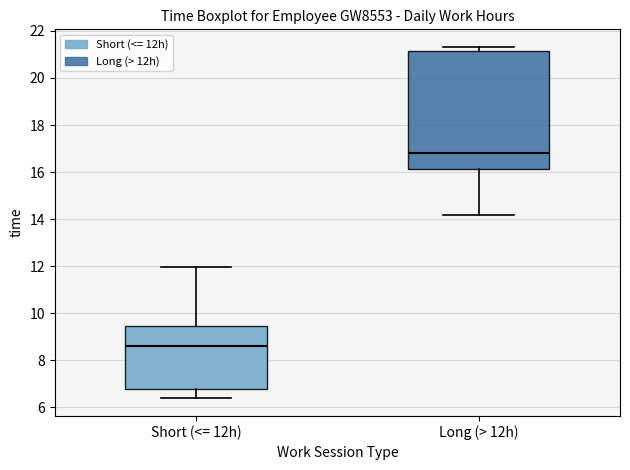

Reading left to right, transcribe this box plot: for each box, give where its median line is, the range the box spans, and where its two whiskers end, as read against the y-axis. The values are not printed on the chart, so give them approximately, as read against the axis.

Short (<= 12h): median 8.6, box 6.8 to 9.4, whiskers 6.4 to 12.0
Long (> 12h): median 16.8, box 16.2 to 21.2, whiskers 14.2 to 21.4